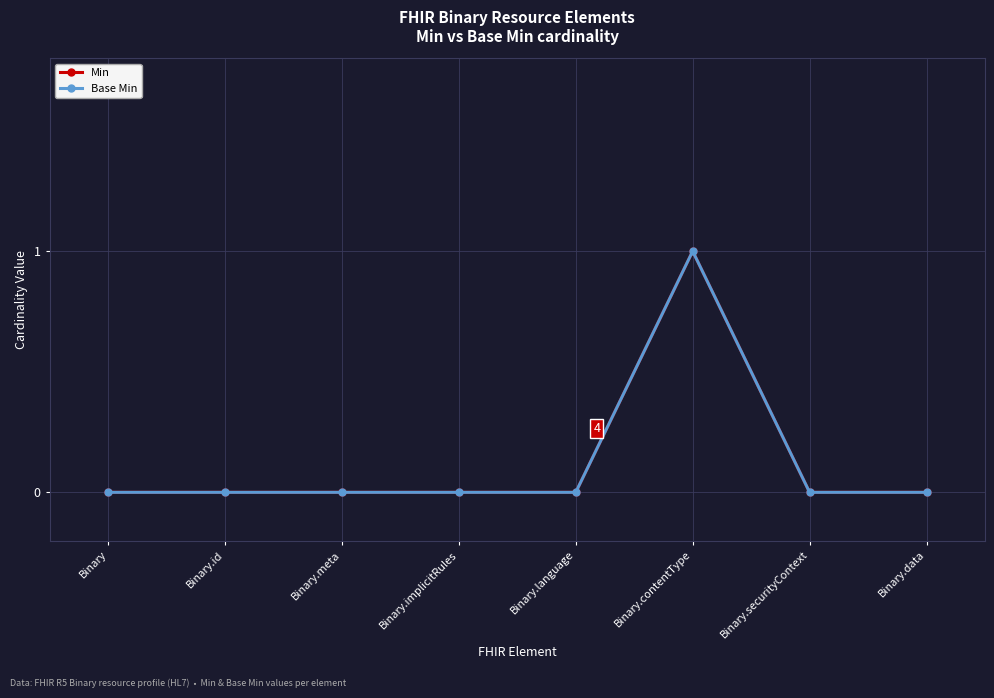

True or false: Min has more than 0 interior local peaks.

True